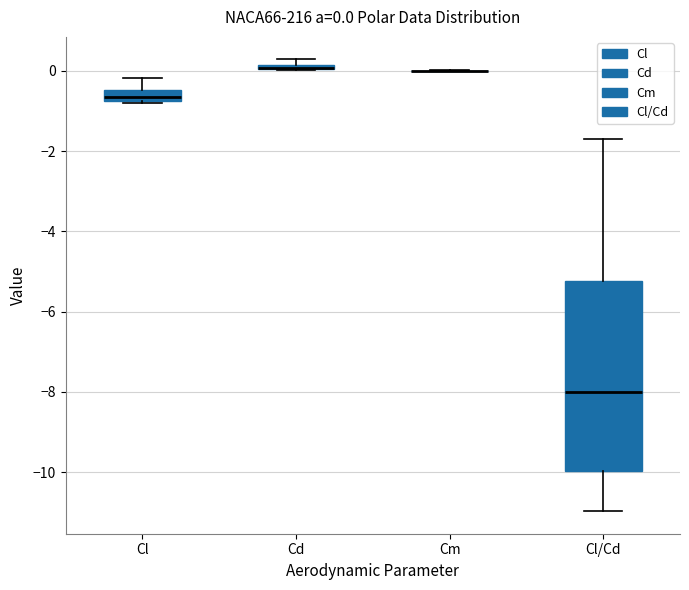

Comparing the boxes themselves (not the whiskers), which one is the tallest?

Cl/Cd